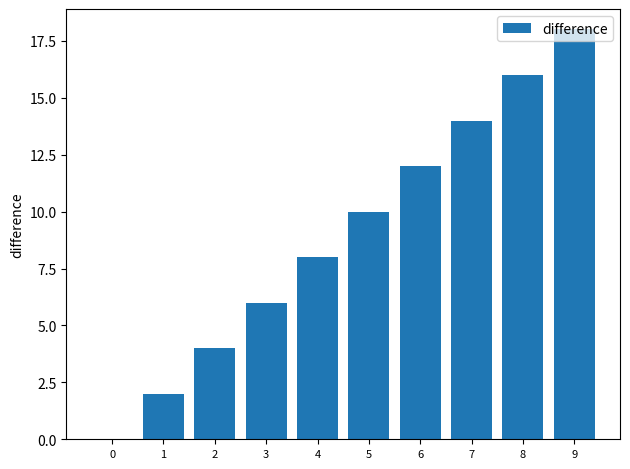

What is the sum of all values?

90